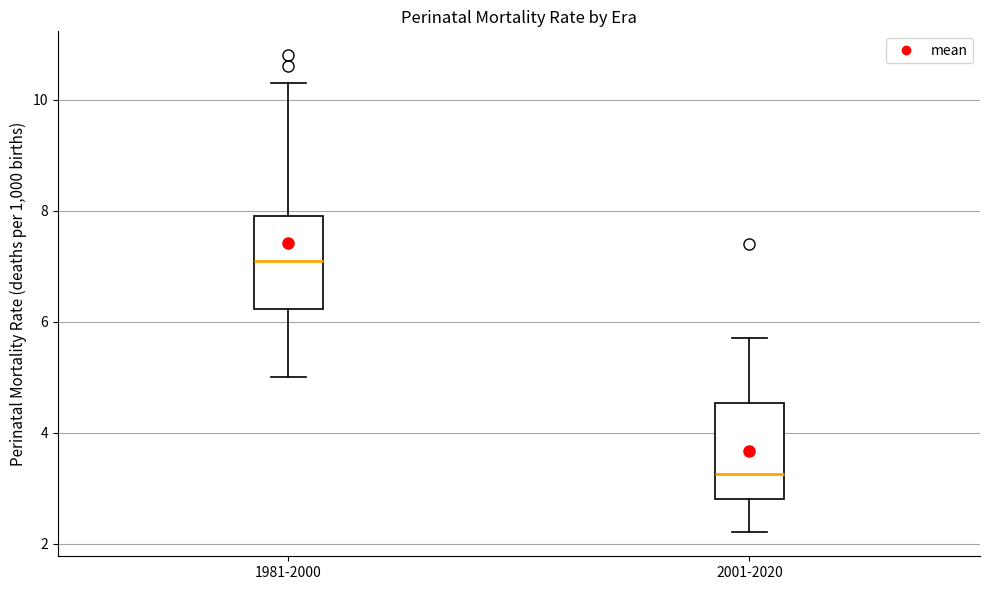

Reading left to right, transcribe this box plot: for each box, give where its median line is, the range the box spans, and where its two whiskers end, as read against the y-axis. The values are not printed on the chart, so give them approximately, as read against the axis.

1981-2000: median 7.2, box 6.2 to 8.0, whiskers 5.0 to 10.4
2001-2020: median 3.2, box 2.8 to 4.6, whiskers 2.2 to 5.8